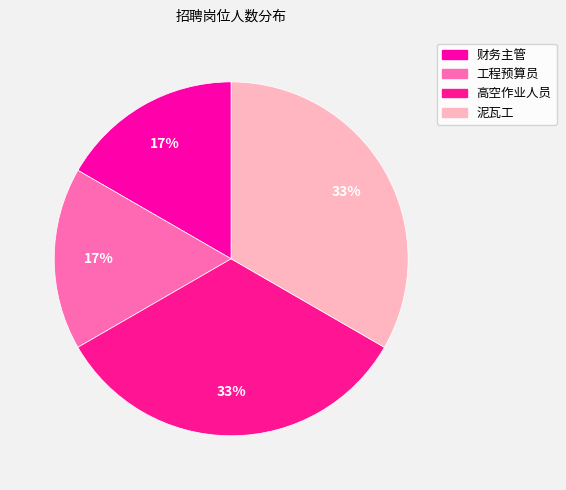

What percentage is the 泥瓦工 slice, to the nearest percent?

33%